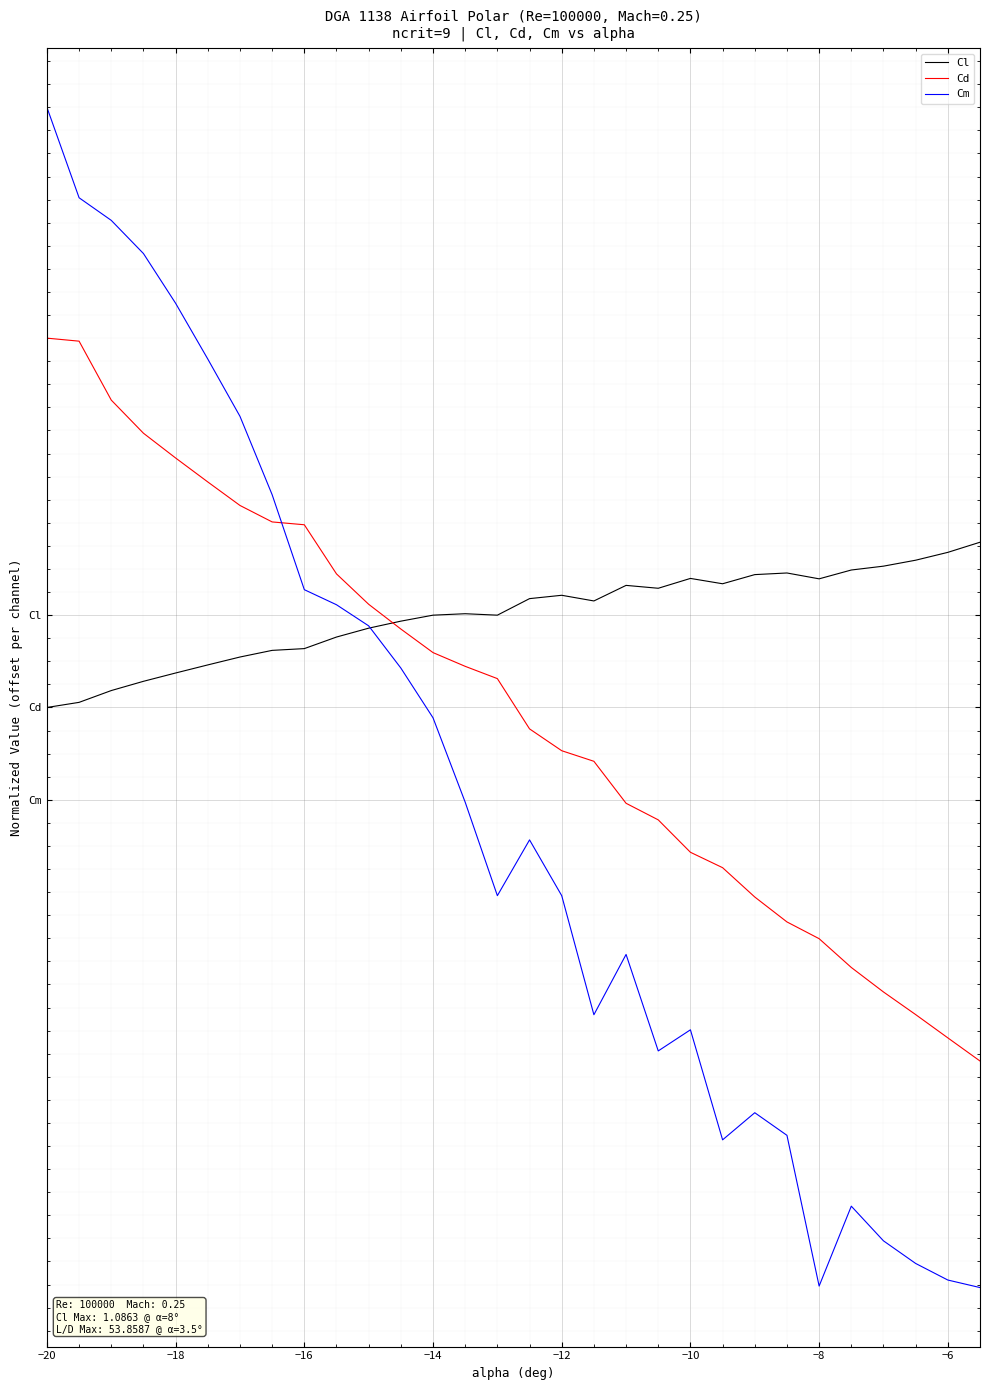

What is the difference between the maximum and second lowest values in the Cm series?

25.5